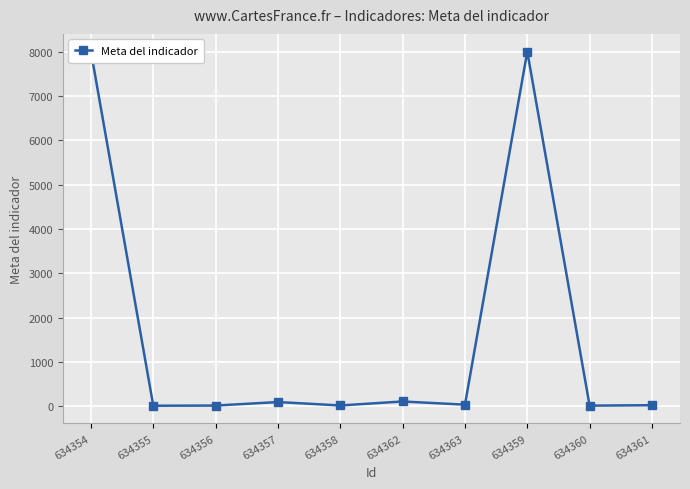

What position from the right is 634359?

3